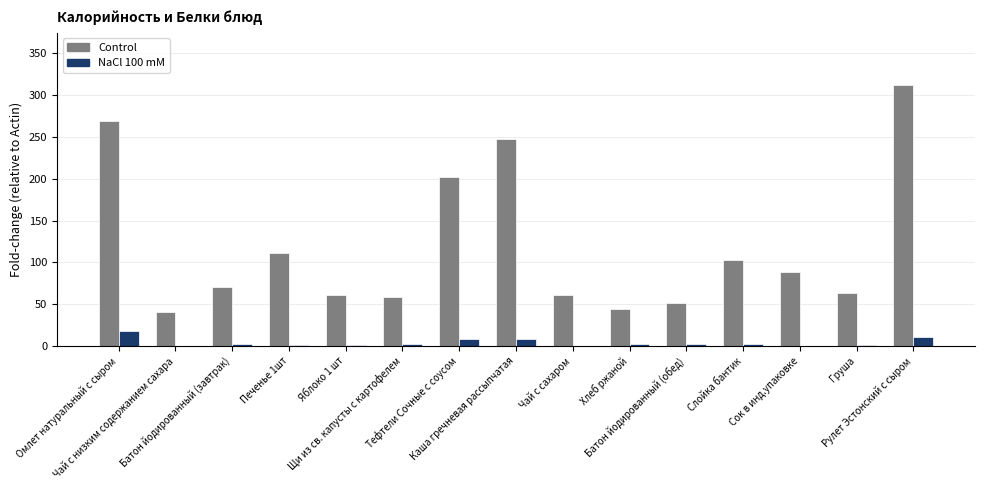

What is the greatest value displayed?

312